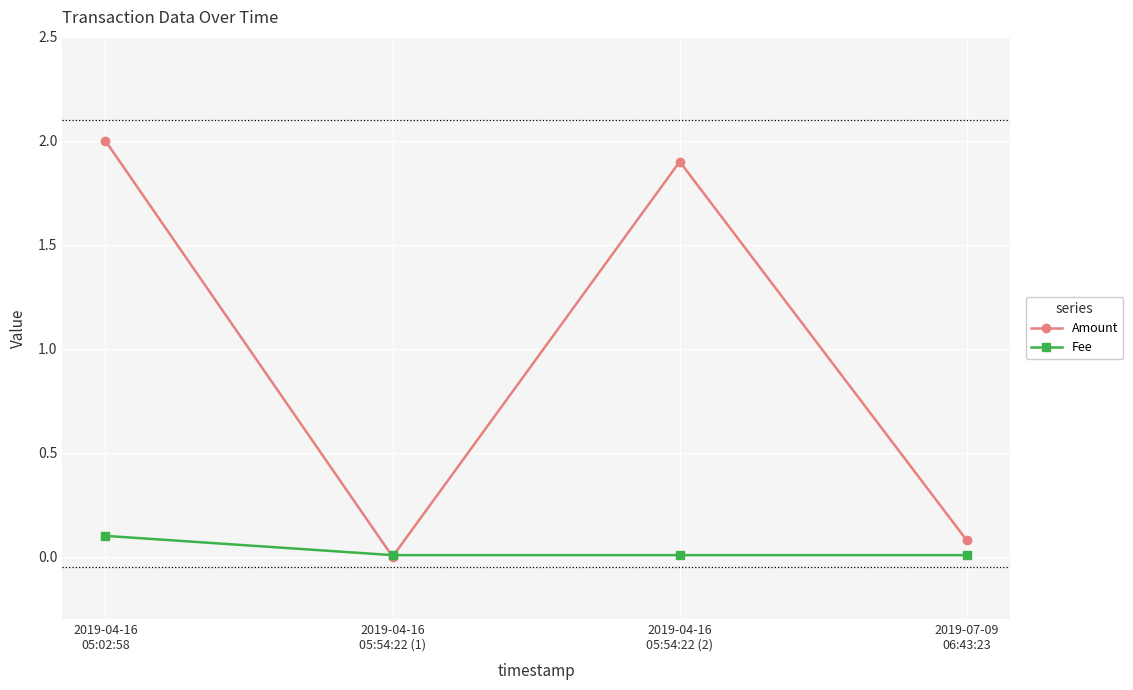

Rank the categories by Amount value from highest to lowest.

2019-04-16
05:02:58, 2019-04-16
05:54:22 (2), 2019-07-09
06:43:23, 2019-04-16
05:54:22 (1)